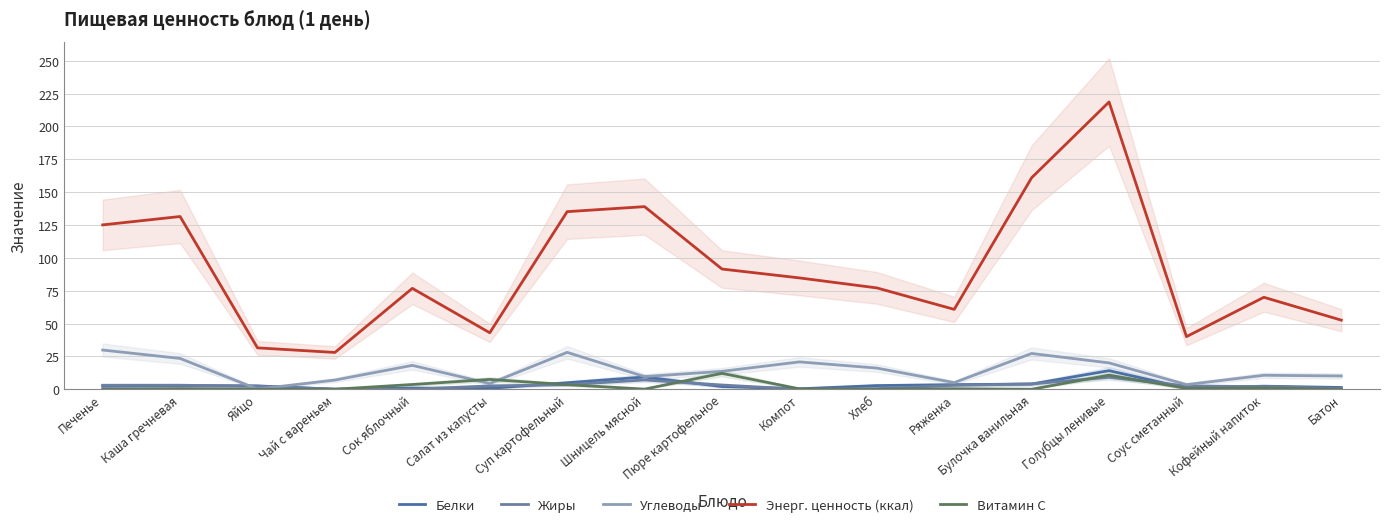

Which series has the widest spread of values?

Энерг. ценность (ккал)